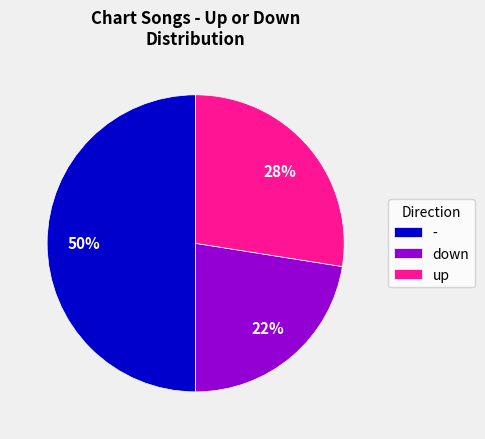

Rank the categories by value from highest to lowest.

-, up, down